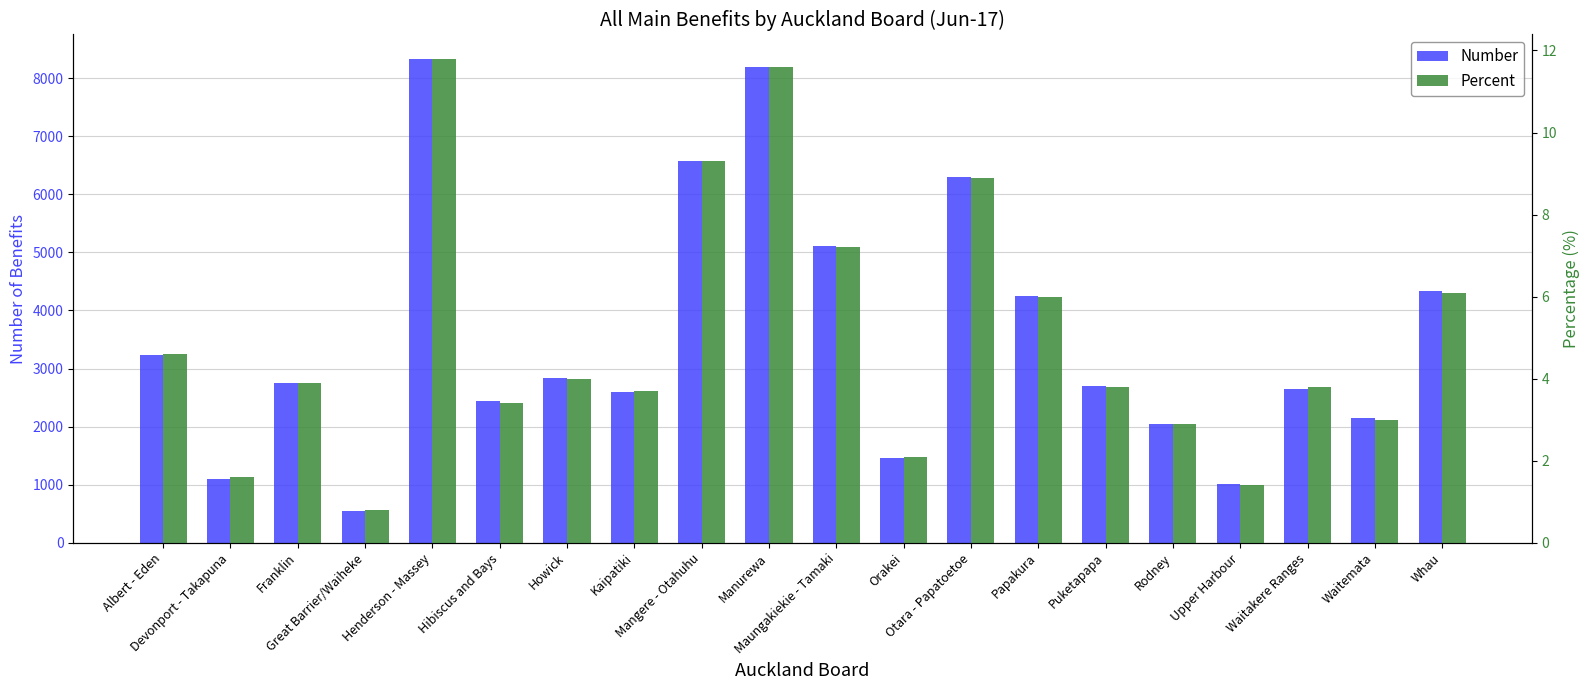

List the series in order of their overall mean, highest first.

Number, Percent